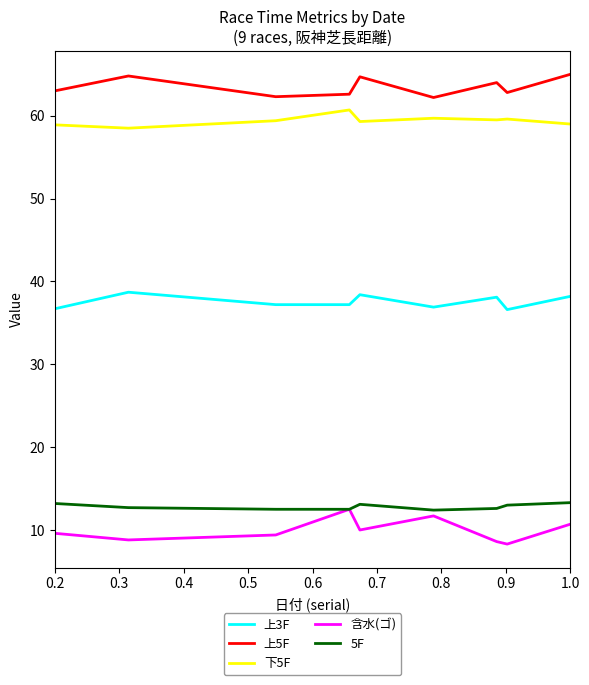

Which series has the largest total across all categories?

上5F